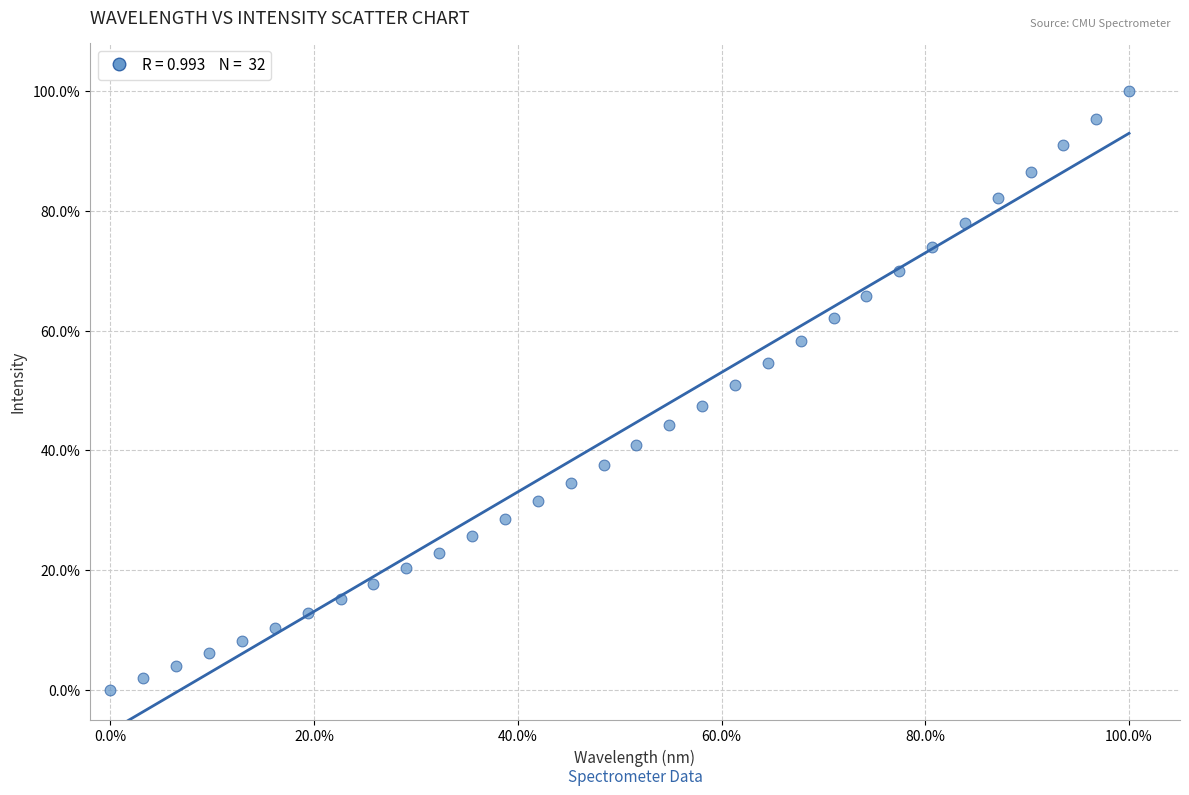

What is the range of Y values (max minus min)?

100.0